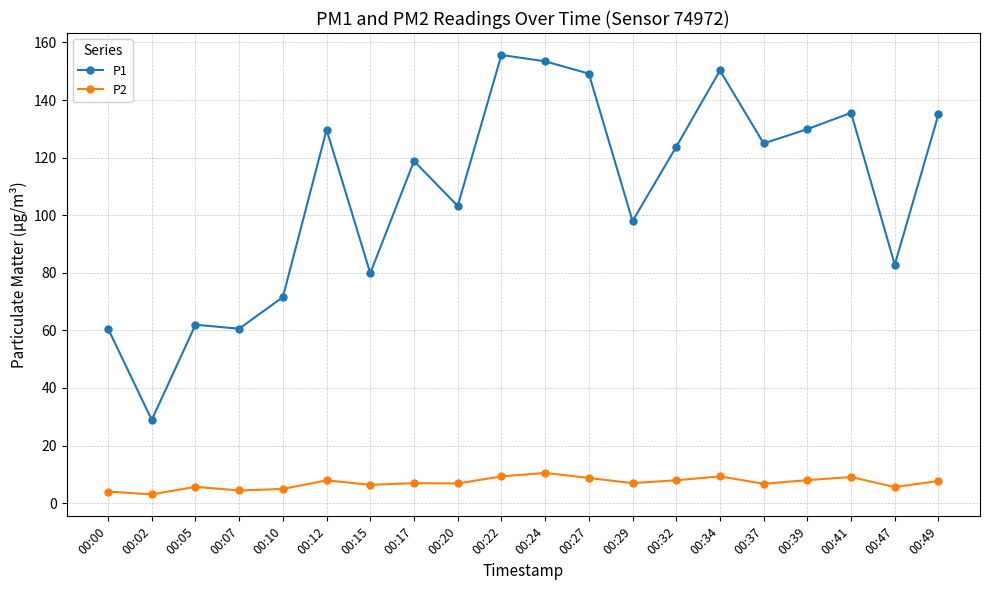

Which series has the largest range (max minus min)?

P1